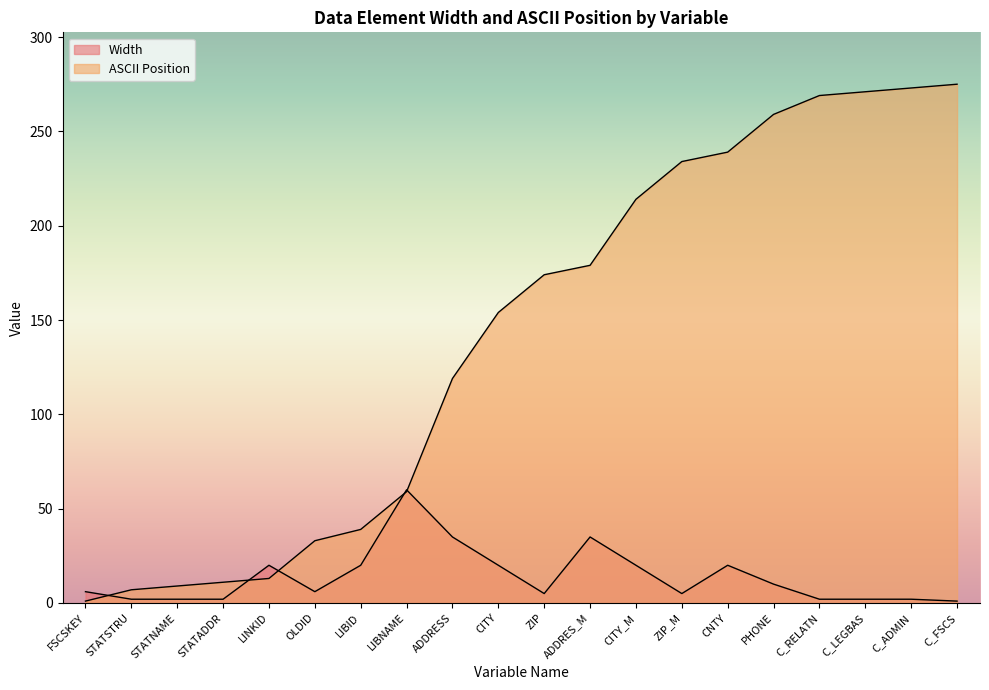

How many lines are shown in the chart?

2